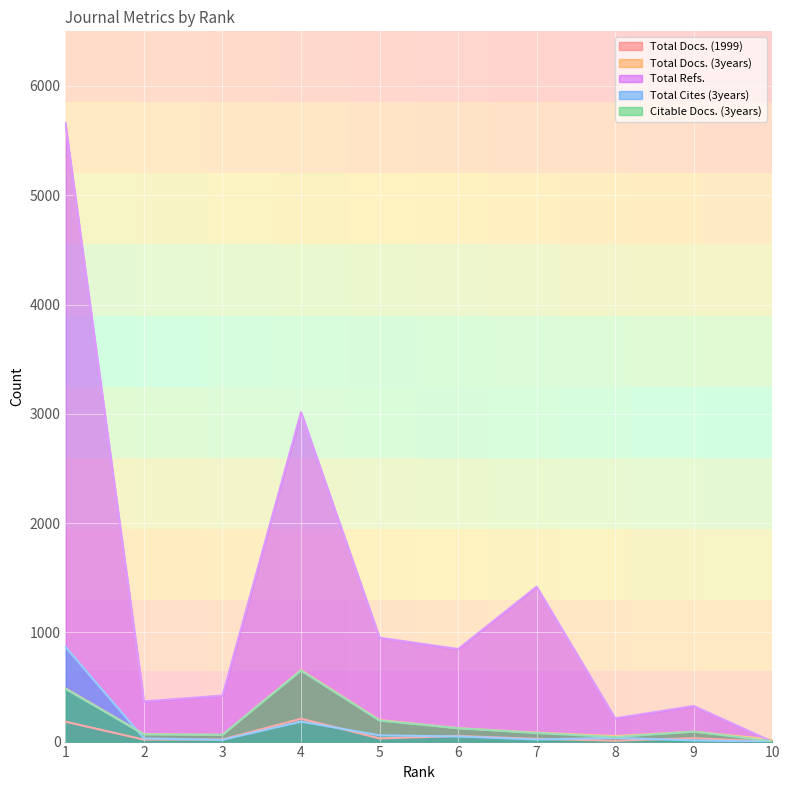

At which category does Total Docs. (3years) reach its first local valley?

3